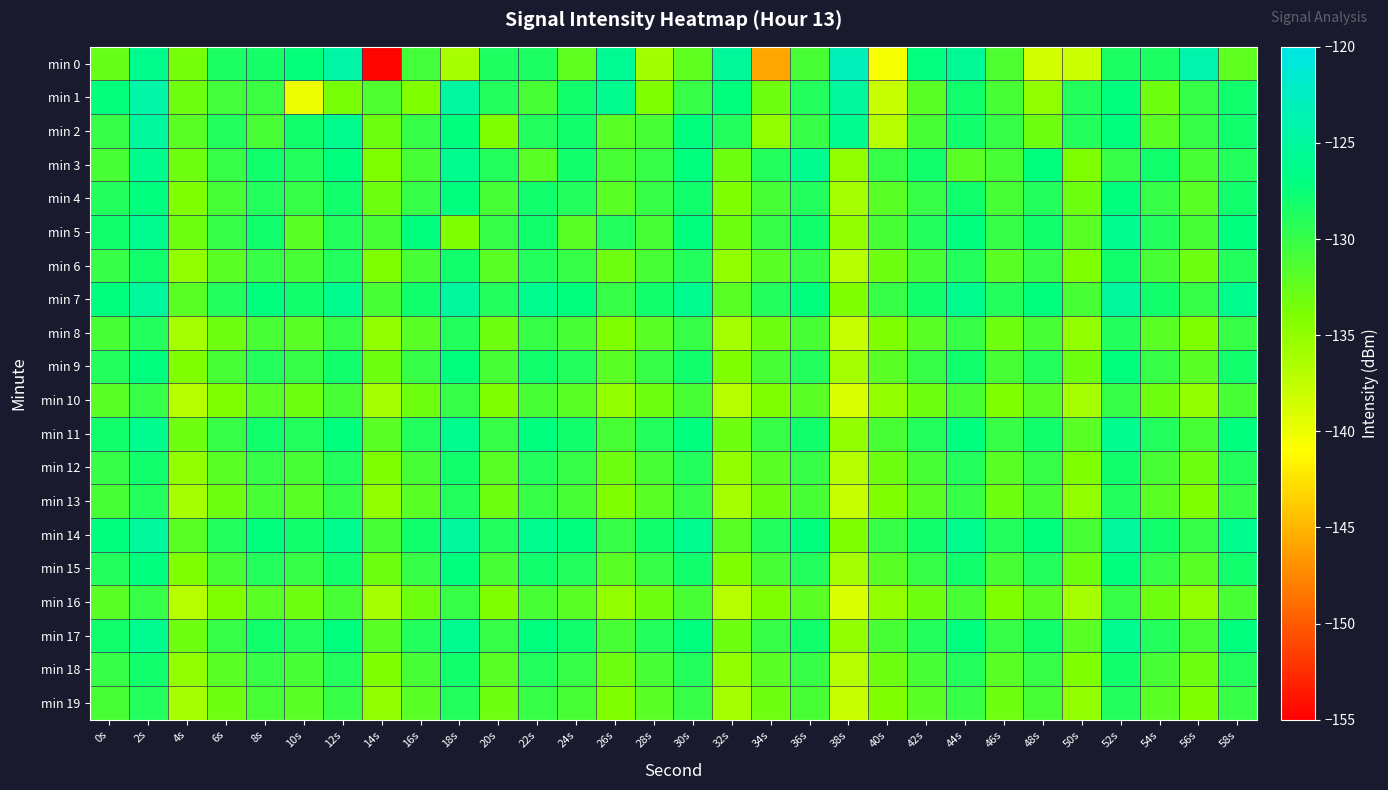

Reading left to right, list all the values displayed in this chart.

min 0: 0s=-132.6	2s=-126.1	4s=-133.5	6s=-128.5	8s=-128.2	10s=-127.3	12s=-124.5	14s=-154.6	16s=-130.8	18s=-136.1	20s=-128.7	22s=-128.5	24s=-132.3	26s=-125.7	28s=-135.9	30s=-132.3	32s=-125.1	34s=-145.8	36s=-131.1	38s=-123.1	40s=-140.5	42s=-127.1	44s=-125.5	46s=-131.3	48s=-138.7	50s=-138.1	52s=-128.5	54s=-128.5	56s=-124.0	58s=-132.2
min 1: 0s=-127.3	2s=-124.4	4s=-133.1	6s=-130.7	8s=-130.4	10s=-139.9	12s=-133.6	14s=-131.5	16s=-134.0	18s=-124.9	20s=-129.0	22s=-131.0	24s=-128.0	26s=-126.0	28s=-134.0	30s=-130.0	32s=-127.0	34s=-133.0	36s=-129.0	38s=-125.0	40s=-138.0	42s=-132.0	44s=-128.0	46s=-131.0	48s=-135.0	50s=-129.0	52s=-127.0	54s=-133.0	56s=-130.0	58s=-128.0
min 2: 0s=-130.0	2s=-125.0	4s=-132.0	6s=-129.0	8s=-131.0	10s=-128.0	12s=-126.0	14s=-133.0	16s=-130.0	18s=-127.0	20s=-134.0	22s=-129.0	24s=-128.0	26s=-132.0	28s=-131.0	30s=-127.0	32s=-129.0	34s=-135.0	36s=-130.0	38s=-126.0	40s=-137.0	42s=-131.0	44s=-128.0	46s=-130.0	48s=-133.0	50s=-129.0	52s=-127.0	54s=-132.0	56s=-130.0	58s=-128.0
min 3: 0s=-131.0	2s=-126.0	4s=-133.0	6s=-130.0	8s=-128.0	10s=-129.0	12s=-127.0	14s=-134.0	16s=-131.0	18s=-126.0	20s=-129.0	22s=-132.0	24s=-128.0	26s=-131.0	28s=-130.0	30s=-127.0	32s=-133.0	34s=-129.0	36s=-126.0	38s=-135.0	40s=-130.0	42s=-128.0	44s=-132.0	46s=-131.0	48s=-127.0	50s=-134.0	52s=-130.0	54s=-128.0	56s=-131.0	58s=-129.0
min 4: 0s=-129.0	2s=-127.0	4s=-134.0	6s=-131.0	8s=-129.0	10s=-130.0	12s=-128.0	14s=-133.0	16s=-130.0	18s=-127.0	20s=-131.0	22s=-128.0	24s=-129.0	26s=-132.0	28s=-130.0	30s=-128.0	32s=-134.0	34s=-131.0	36s=-129.0	38s=-136.0	40s=-132.0	42s=-130.0	44s=-128.0	46s=-131.0	48s=-129.0	50s=-133.0	52s=-127.0	54s=-130.0	56s=-132.0	58s=-128.0
min 5: 0s=-128.0	2s=-126.0	4s=-133.0	6s=-130.0	8s=-128.0	10s=-132.0	12s=-129.0	14s=-131.0	16s=-127.0	18s=-134.0	20s=-130.0	22s=-128.0	24s=-132.0	26s=-129.0	28s=-131.0	30s=-127.0	32s=-133.0	34s=-130.0	36s=-128.0	38s=-135.0	40s=-131.0	42s=-129.0	44s=-127.0	46s=-130.0	48s=-128.0	50s=-132.0	52s=-126.0	54s=-129.0	56s=-131.0	58s=-127.0
min 6: 0s=-130.0	2s=-128.0	4s=-135.0	6s=-132.0	8s=-130.0	10s=-131.0	12s=-129.0	14s=-134.0	16s=-131.0	18s=-128.0	20s=-132.0	22s=-129.0	24s=-130.0	26s=-133.0	28s=-131.0	30s=-129.0	32s=-135.0	34s=-132.0	36s=-130.0	38s=-137.0	40s=-133.0	42s=-131.0	44s=-129.0	46s=-132.0	48s=-130.0	50s=-134.0	52s=-128.0	54s=-131.0	56s=-133.0	58s=-129.0
min 7: 0s=-127.0	2s=-125.0	4s=-132.0	6s=-129.0	8s=-127.0	10s=-128.0	12s=-126.0	14s=-131.0	16s=-128.0	18s=-125.0	20s=-129.0	22s=-126.0	24s=-127.0	26s=-130.0	28s=-128.0	30s=-126.0	32s=-132.0	34s=-129.0	36s=-127.0	38s=-134.0	40s=-130.0	42s=-128.0	44s=-126.0	46s=-129.0	48s=-127.0	50s=-131.0	52s=-125.0	54s=-128.0	56s=-130.0	58s=-126.0
min 8: 0s=-131.0	2s=-129.0	4s=-136.0	6s=-133.0	8s=-131.0	10s=-132.0	12s=-130.0	14s=-135.0	16s=-132.0	18s=-129.0	20s=-133.0	22s=-130.0	24s=-131.0	26s=-134.0	28s=-132.0	30s=-130.0	32s=-136.0	34s=-133.0	36s=-131.0	38s=-138.0	40s=-134.0	42s=-132.0	44s=-130.0	46s=-133.0	48s=-131.0	50s=-135.0	52s=-129.0	54s=-132.0	56s=-134.0	58s=-130.0
min 9: 0s=-129.0	2s=-127.0	4s=-134.0	6s=-131.0	8s=-129.0	10s=-130.0	12s=-128.0	14s=-133.0	16s=-130.0	18s=-127.0	20s=-131.0	22s=-128.0	24s=-129.0	26s=-132.0	28s=-130.0	30s=-128.0	32s=-134.0	34s=-131.0	36s=-129.0	38s=-136.0	40s=-132.0	42s=-130.0	44s=-128.0	46s=-131.0	48s=-129.0	50s=-133.0	52s=-127.0	54s=-130.0	56s=-132.0	58s=-128.0
min 10: 0s=-132.0	2s=-130.0	4s=-137.0	6s=-134.0	8s=-132.0	10s=-133.0	12s=-131.0	14s=-136.0	16s=-133.0	18s=-130.0	20s=-134.0	22s=-131.0	24s=-132.0	26s=-135.0	28s=-133.0	30s=-131.0	32s=-137.0	34s=-134.0	36s=-132.0	38s=-139.0	40s=-135.0	42s=-133.0	44s=-131.0	46s=-134.0	48s=-132.0	50s=-136.0	52s=-130.0	54s=-133.0	56s=-135.0	58s=-131.0
min 11: 0s=-128.0	2s=-126.0	4s=-133.0	6s=-130.0	8s=-128.0	10s=-129.0	12s=-127.0	14s=-132.0	16s=-129.0	18s=-126.0	20s=-130.0	22s=-127.0	24s=-128.0	26s=-131.0	28s=-129.0	30s=-127.0	32s=-133.0	34s=-130.0	36s=-128.0	38s=-135.0	40s=-131.0	42s=-129.0	44s=-127.0	46s=-130.0	48s=-128.0	50s=-132.0	52s=-126.0	54s=-129.0	56s=-131.0	58s=-127.0
min 12: 0s=-130.0	2s=-128.0	4s=-135.0	6s=-132.0	8s=-130.0	10s=-131.0	12s=-129.0	14s=-134.0	16s=-131.0	18s=-128.0	20s=-132.0	22s=-129.0	24s=-130.0	26s=-133.0	28s=-131.0	30s=-129.0	32s=-135.0	34s=-132.0	36s=-130.0	38s=-137.0	40s=-133.0	42s=-131.0	44s=-129.0	46s=-132.0	48s=-130.0	50s=-134.0	52s=-128.0	54s=-131.0	56s=-133.0	58s=-129.0
min 13: 0s=-131.0	2s=-129.0	4s=-136.0	6s=-133.0	8s=-131.0	10s=-132.0	12s=-130.0	14s=-135.0	16s=-132.0	18s=-129.0	20s=-133.0	22s=-130.0	24s=-131.0	26s=-134.0	28s=-132.0	30s=-130.0	32s=-136.0	34s=-133.0	36s=-131.0	38s=-138.0	40s=-134.0	42s=-132.0	44s=-130.0	46s=-133.0	48s=-131.0	50s=-135.0	52s=-129.0	54s=-132.0	56s=-134.0	58s=-130.0
min 14: 0s=-127.0	2s=-125.0	4s=-132.0	6s=-129.0	8s=-127.0	10s=-128.0	12s=-126.0	14s=-131.0	16s=-128.0	18s=-125.0	20s=-129.0	22s=-126.0	24s=-127.0	26s=-130.0	28s=-128.0	30s=-126.0	32s=-132.0	34s=-129.0	36s=-127.0	38s=-134.0	40s=-130.0	42s=-128.0	44s=-126.0	46s=-129.0	48s=-127.0	50s=-131.0	52s=-125.0	54s=-128.0	56s=-130.0	58s=-126.0
min 15: 0s=-129.0	2s=-127.0	4s=-134.0	6s=-131.0	8s=-129.0	10s=-130.0	12s=-128.0	14s=-133.0	16s=-130.0	18s=-127.0	20s=-131.0	22s=-128.0	24s=-129.0	26s=-132.0	28s=-130.0	30s=-128.0	32s=-134.0	34s=-131.0	36s=-129.0	38s=-136.0	40s=-132.0	42s=-130.0	44s=-128.0	46s=-131.0	48s=-129.0	50s=-133.0	52s=-127.0	54s=-130.0	56s=-132.0	58s=-128.0
min 16: 0s=-132.0	2s=-130.0	4s=-137.0	6s=-134.0	8s=-132.0	10s=-133.0	12s=-131.0	14s=-136.0	16s=-133.0	18s=-130.0	20s=-134.0	22s=-131.0	24s=-132.0	26s=-135.0	28s=-133.0	30s=-131.0	32s=-137.0	34s=-134.0	36s=-132.0	38s=-139.0	40s=-135.0	42s=-133.0	44s=-131.0	46s=-134.0	48s=-132.0	50s=-136.0	52s=-130.0	54s=-133.0	56s=-135.0	58s=-131.0
min 17: 0s=-128.0	2s=-126.0	4s=-133.0	6s=-130.0	8s=-128.0	10s=-129.0	12s=-127.0	14s=-132.0	16s=-129.0	18s=-126.0	20s=-130.0	22s=-127.0	24s=-128.0	26s=-131.0	28s=-129.0	30s=-127.0	32s=-133.0	34s=-130.0	36s=-128.0	38s=-135.0	40s=-131.0	42s=-129.0	44s=-127.0	46s=-130.0	48s=-128.0	50s=-132.0	52s=-126.0	54s=-129.0	56s=-131.0	58s=-127.0
min 18: 0s=-130.0	2s=-128.0	4s=-135.0	6s=-132.0	8s=-130.0	10s=-131.0	12s=-129.0	14s=-134.0	16s=-131.0	18s=-128.0	20s=-132.0	22s=-129.0	24s=-130.0	26s=-133.0	28s=-131.0	30s=-129.0	32s=-135.0	34s=-132.0	36s=-130.0	38s=-137.0	40s=-133.0	42s=-131.0	44s=-129.0	46s=-132.0	48s=-130.0	50s=-134.0	52s=-128.0	54s=-131.0	56s=-133.0	58s=-129.0
min 19: 0s=-131.0	2s=-129.0	4s=-136.0	6s=-133.0	8s=-131.0	10s=-132.0	12s=-130.0	14s=-135.0	16s=-132.0	18s=-129.0	20s=-133.0	22s=-130.0	24s=-131.0	26s=-134.0	28s=-132.0	30s=-130.0	32s=-136.0	34s=-133.0	36s=-131.0	38s=-138.0	40s=-134.0	42s=-132.0	44s=-130.0	46s=-133.0	48s=-131.0	50s=-135.0	52s=-129.0	54s=-132.0	56s=-134.0	58s=-130.0